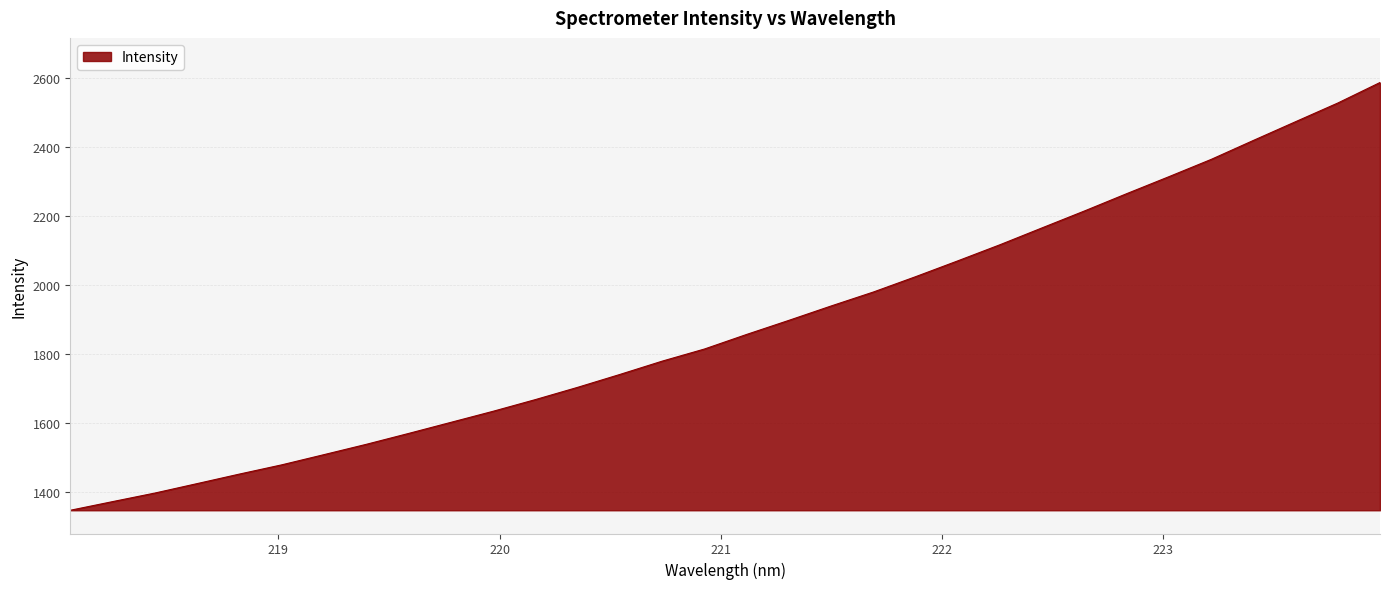

What is the smallest value displayed?

1346.5